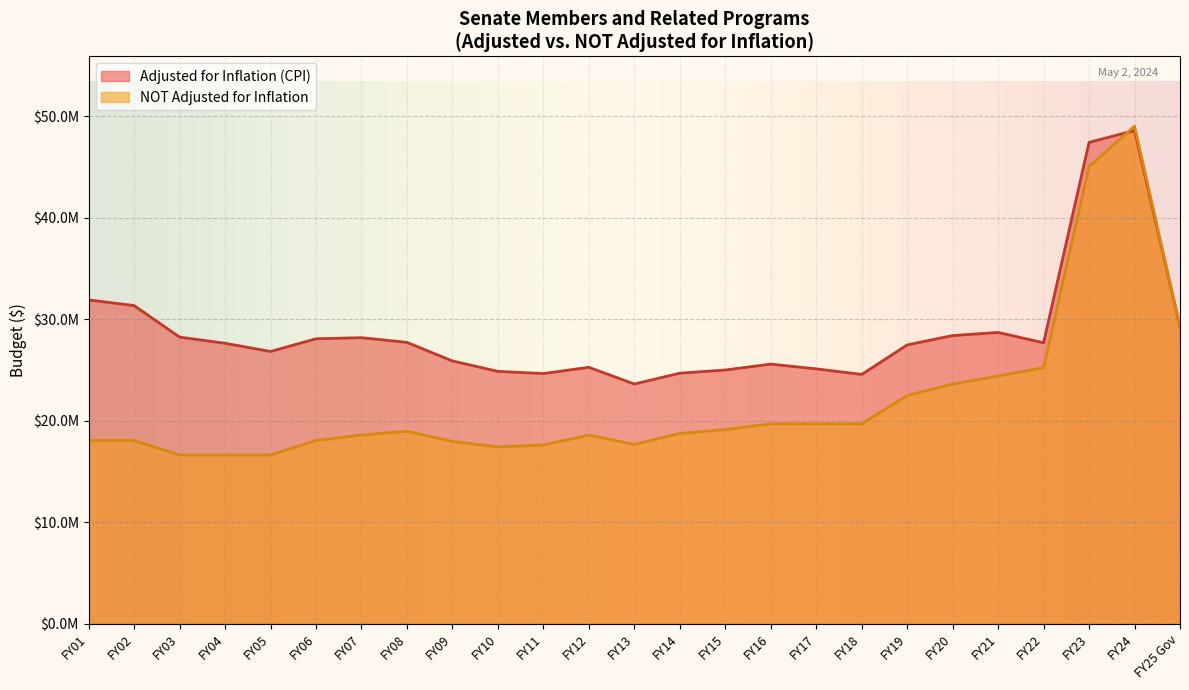

What is the smallest value displayed?

16620035